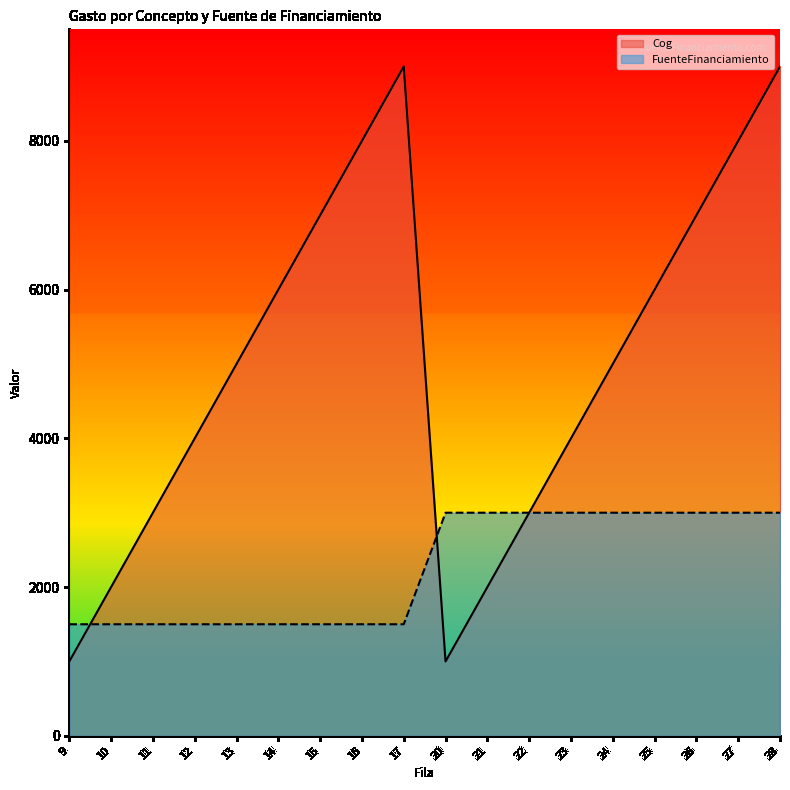

What is the difference between the Cog values at 12 and 27?

4000